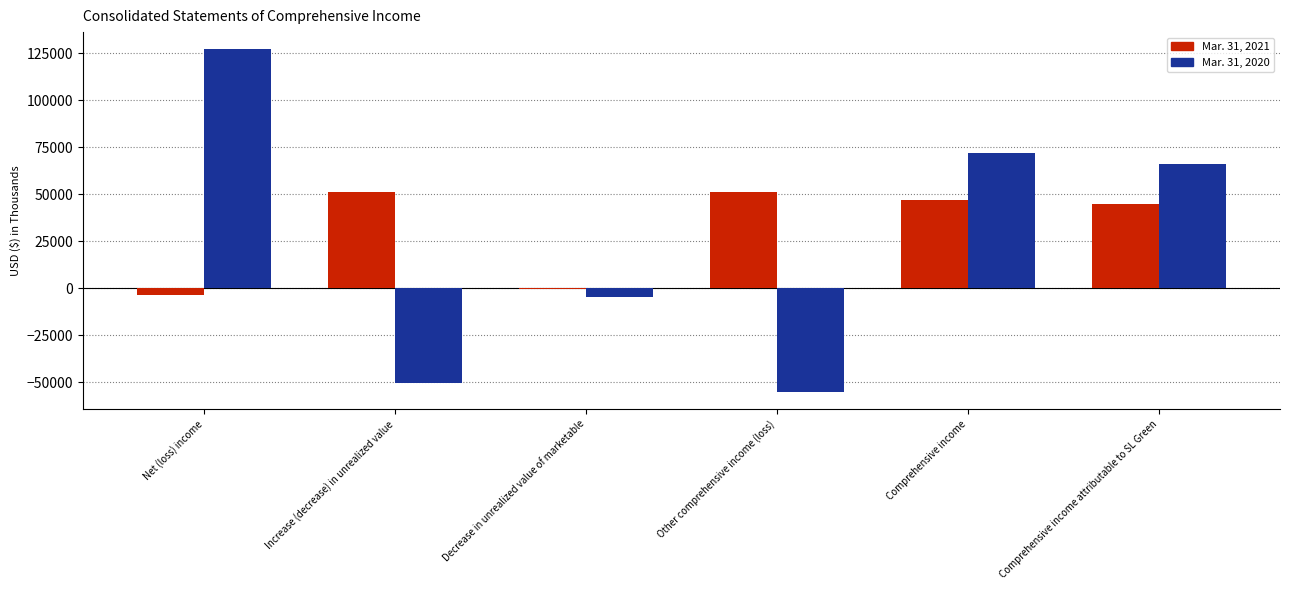

The Mar. 31, 2021 series shows 44624 at Comprehensive income attributable to SL Green. True or false?

True